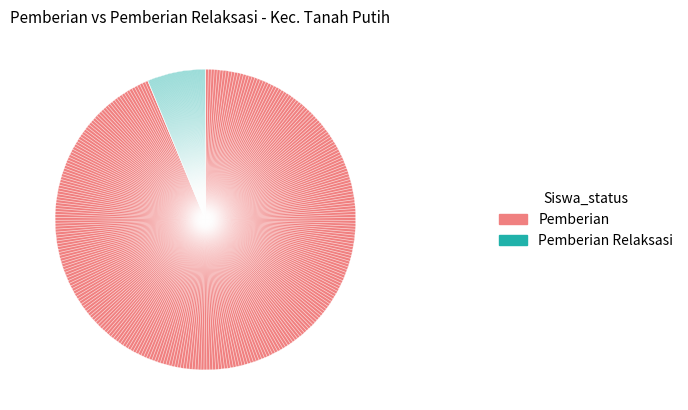

Is there a majority slice in this chart?

Yes